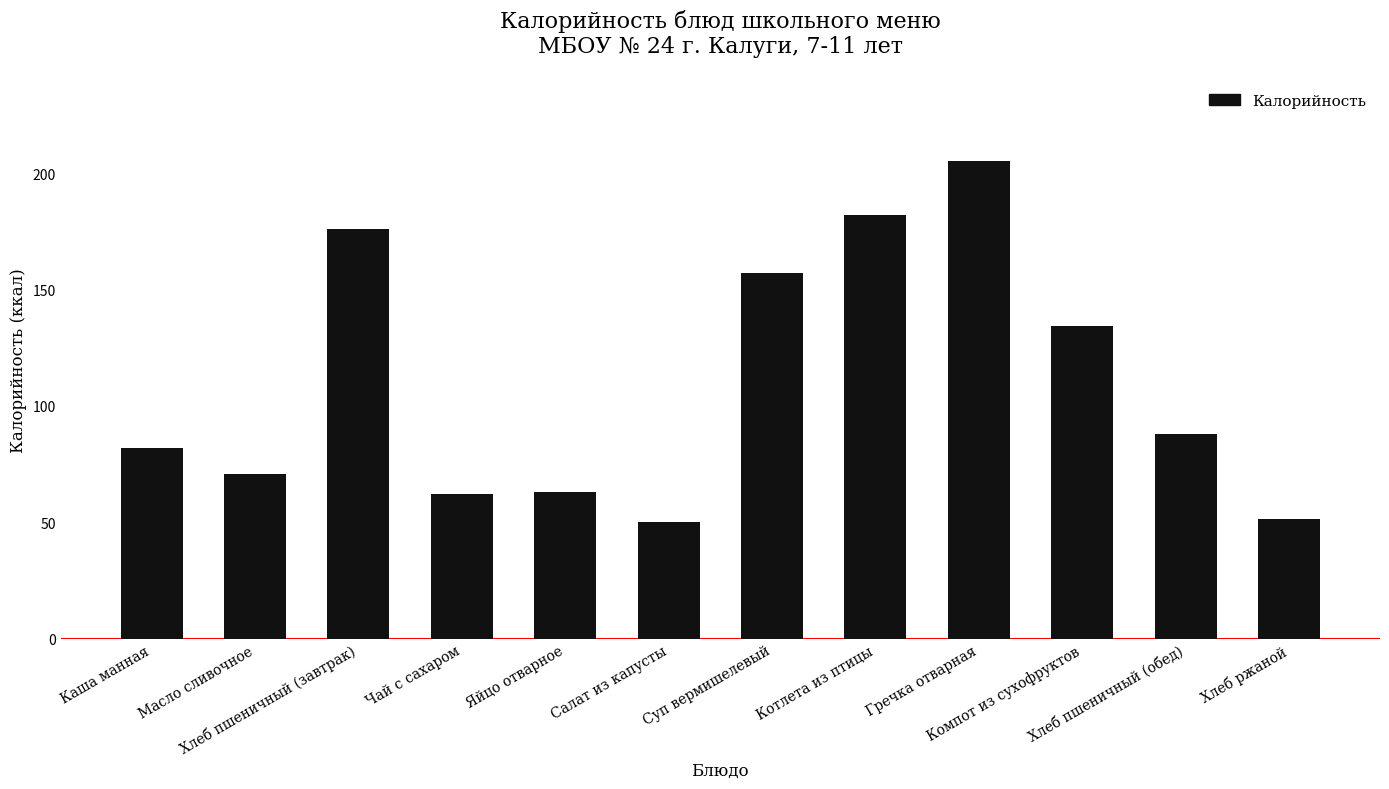

The chart shows a value of 35.9 at Компот из сухофруктов. True or false?

False